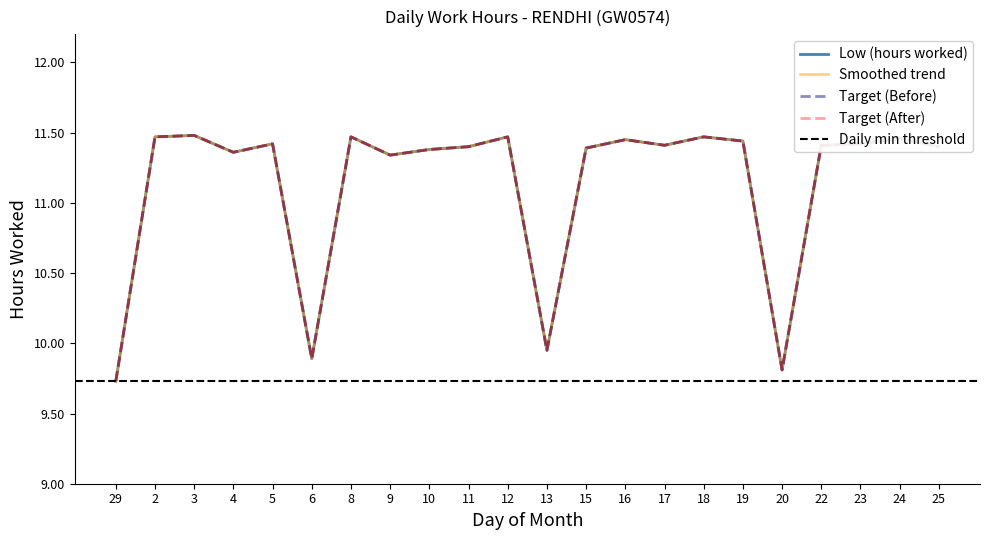

What value does the data have at 3?

11.5